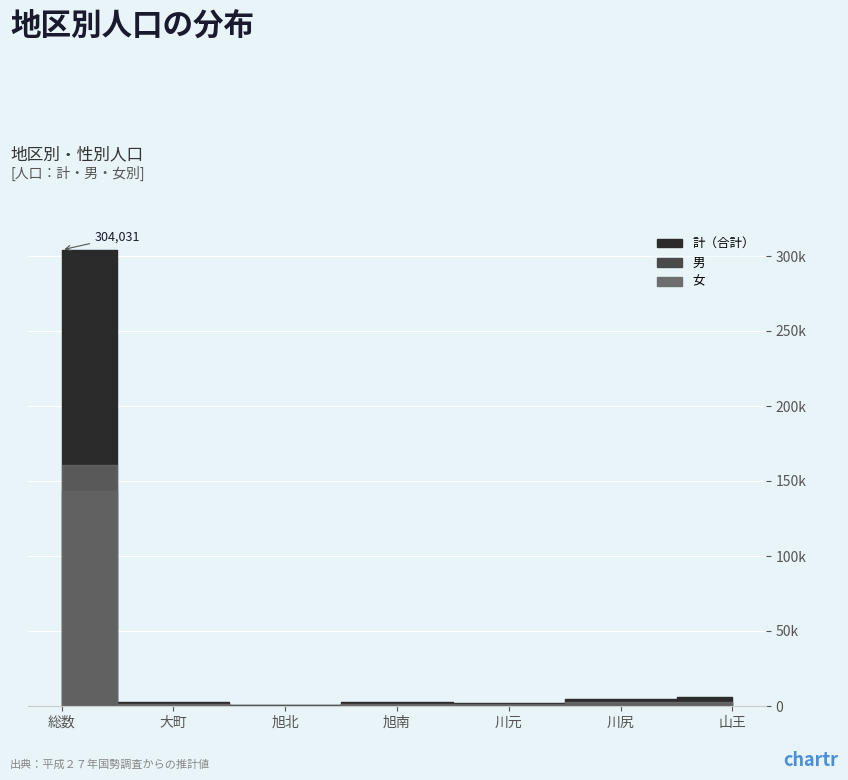

At which category does 計 reach its first local valley?

旭北